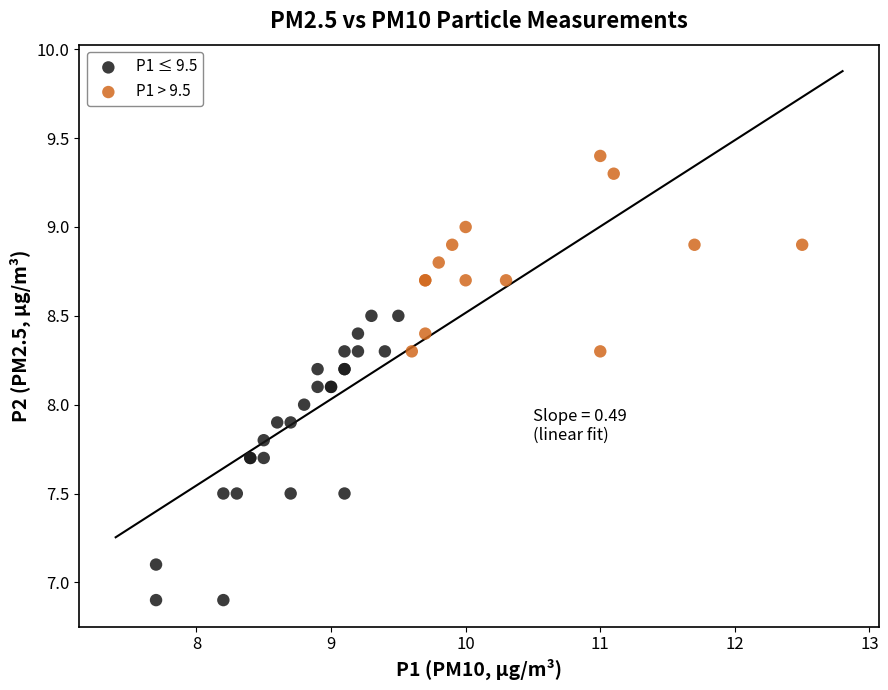

Which series contains the highest Y value?

P1 > 9.5